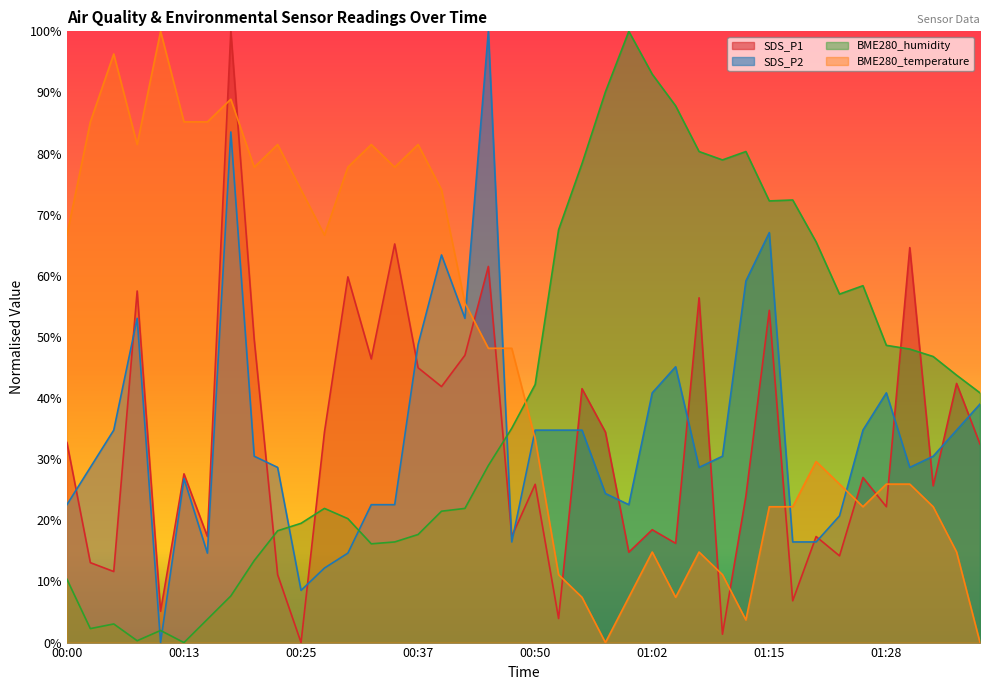

Which series has the largest range (max minus min)?

SDS_P1